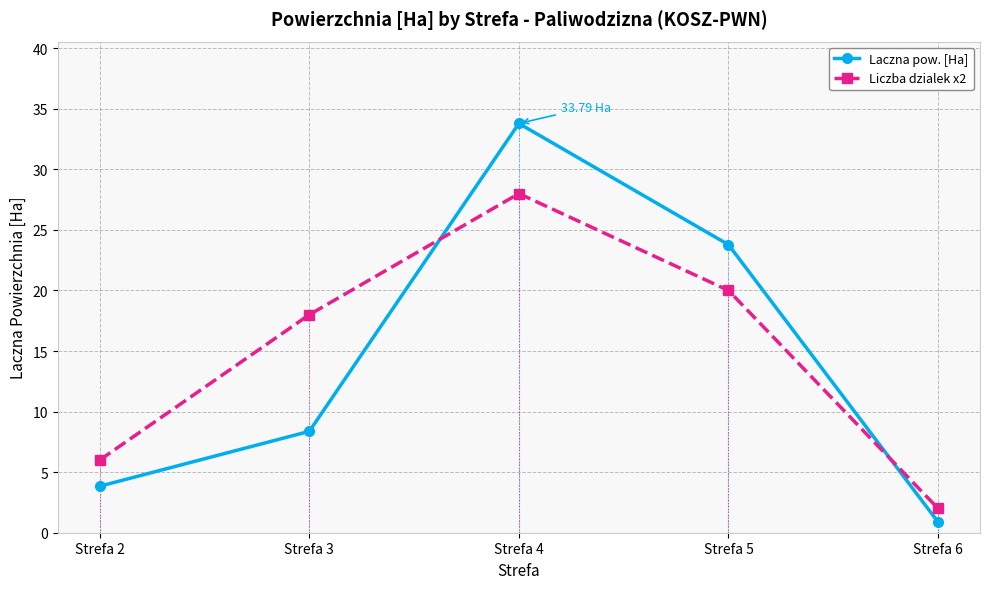

What is the difference between the second highest and second lowest values in the Laczna pow. [Ha] series?

19.9